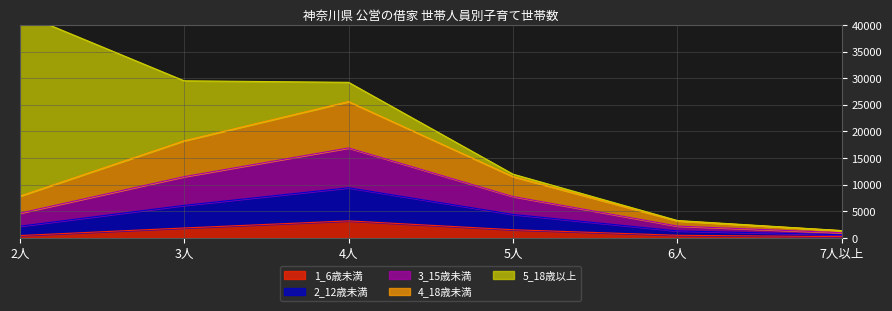

In 2_12歳未満, how many points are higher than both neighbors (excluding endpoints)?

1